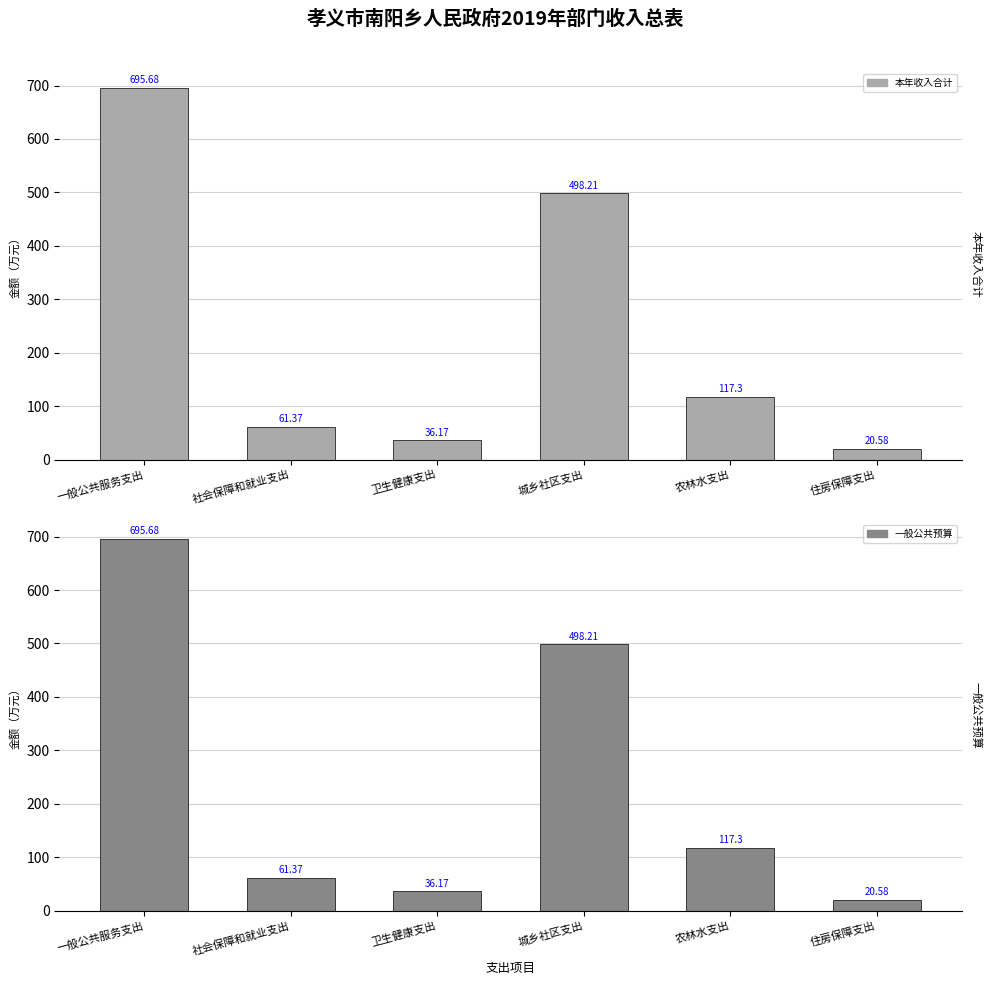

How many groups of bars are there?

6